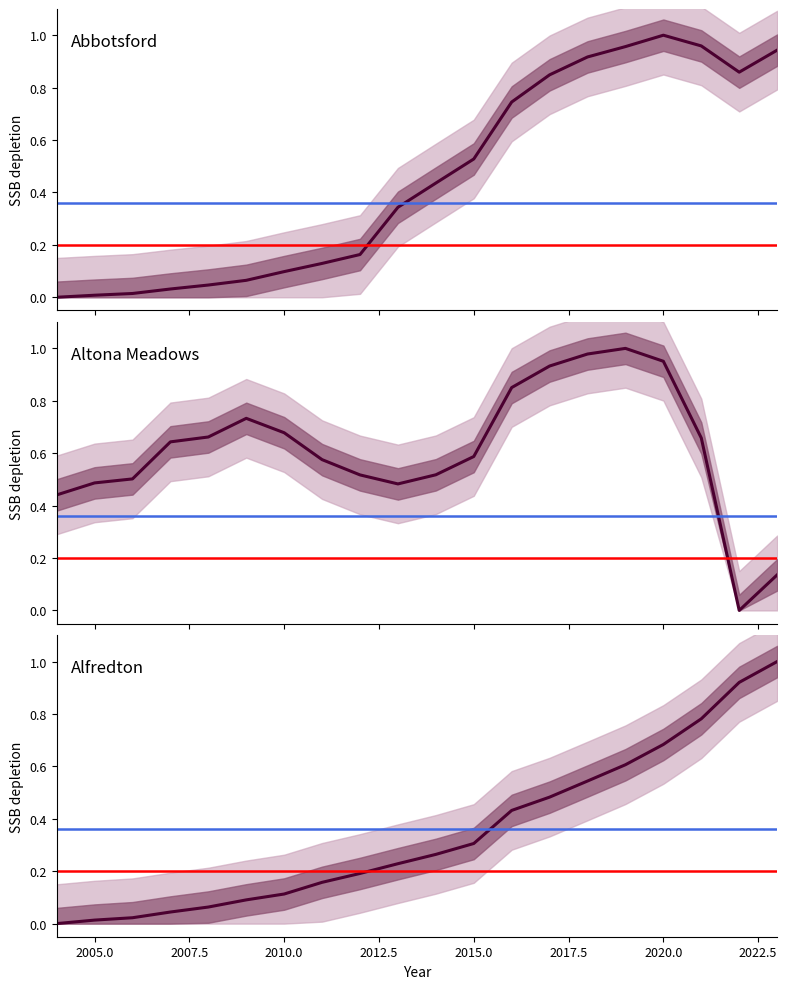

What is the difference between the maximum and minimum values in the Alfredton series?

1.0